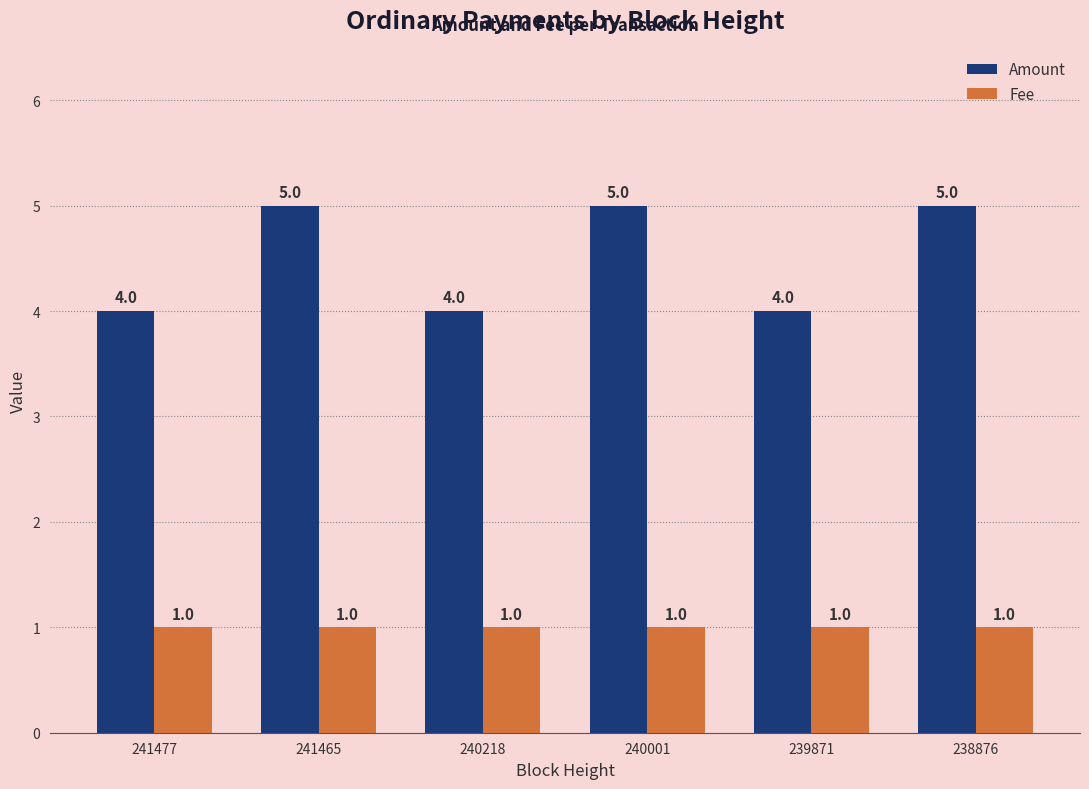

Reading right to left, list all the values displayed in this chart.

Amount: 5	4	5	4	5	4
Fee: 1	1	1	1	1	1